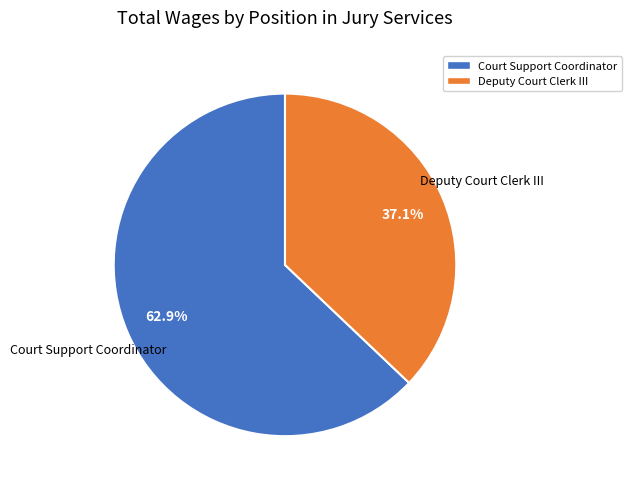

Which has a higher value, Court Support Coordinator or Deputy Court Clerk III?

Court Support Coordinator